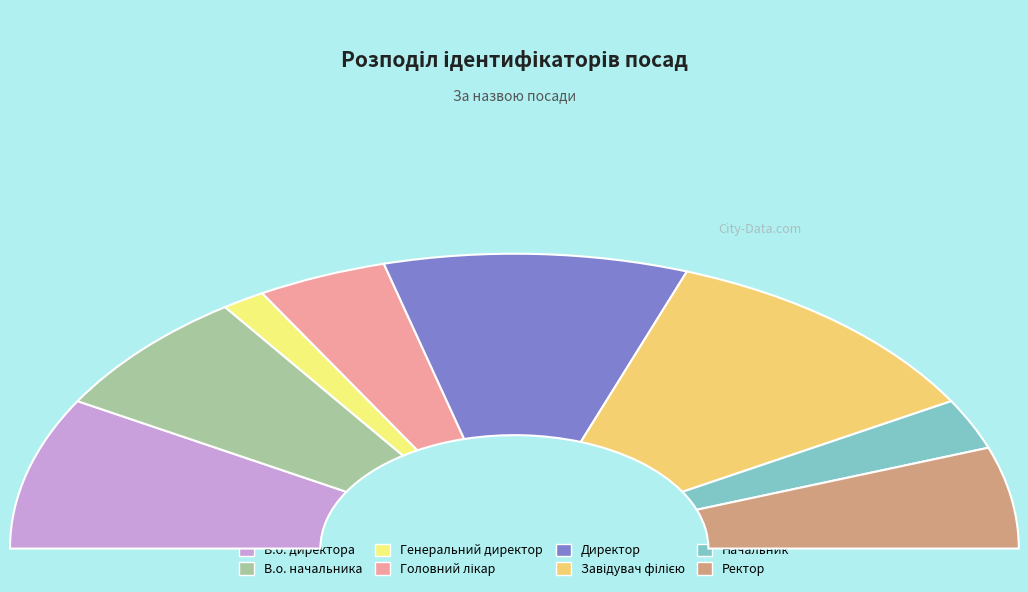

To the nearest percent, what percentage of the pie is В.о. начальника?

14%